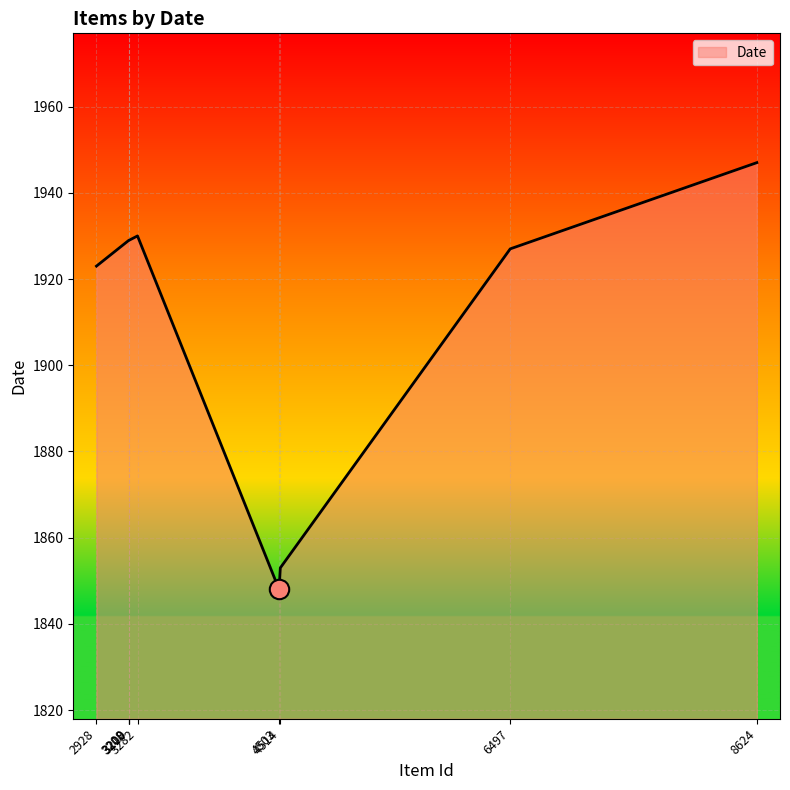

Reading left to right, list all the values displayed in this chart.

1923	1929	1929	1929	1930	1848	1853	1927	1947